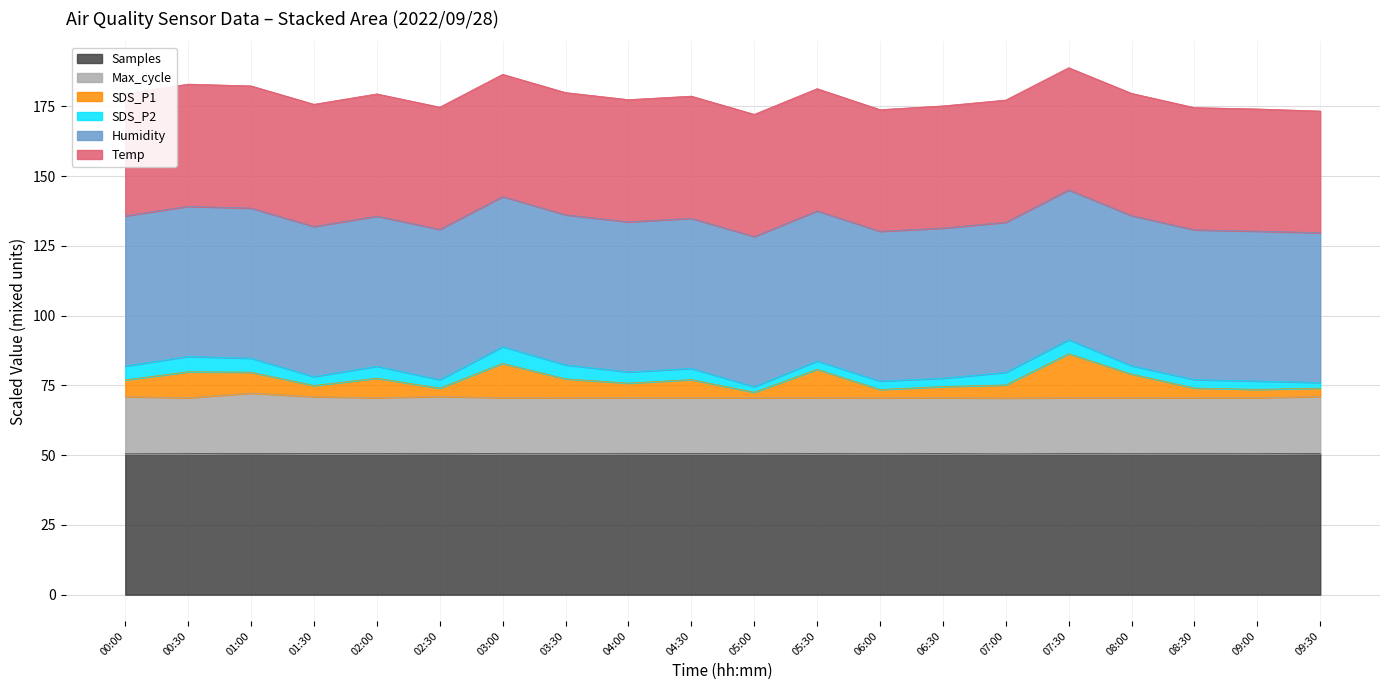

True or false: Max_cycle has more than 1 interior local peaks.

True